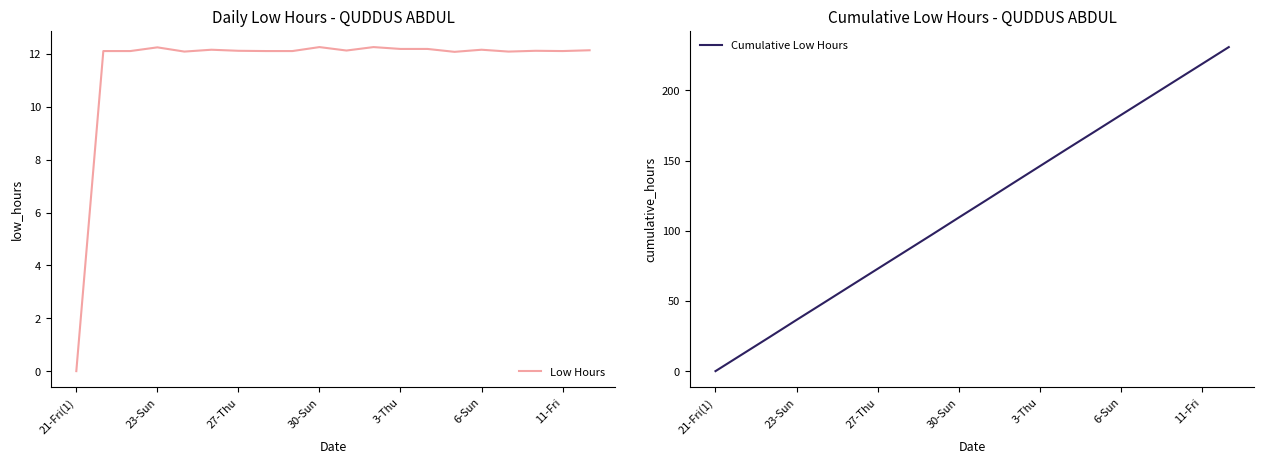

The Low Hours series shows 16.8 at 11-Fri. True or false?

False